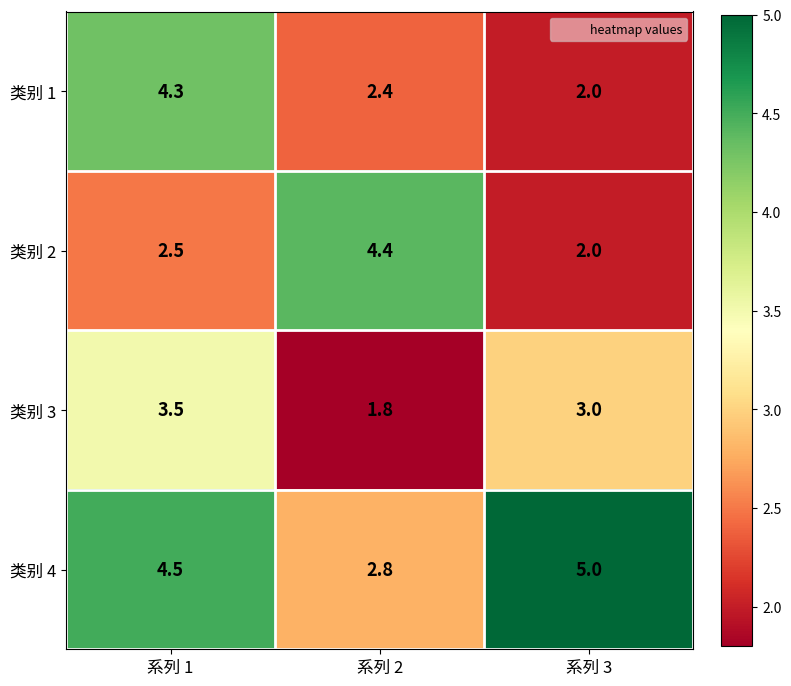

Reading left to right, transcribe all the data shown in this chart.

类别 1: 系列 1=4.3	系列 2=2.4	系列 3=2.0
类别 2: 系列 1=2.5	系列 2=4.4	系列 3=2.0
类别 3: 系列 1=3.5	系列 2=1.8	系列 3=3.0
类别 4: 系列 1=4.5	系列 2=2.8	系列 3=5.0